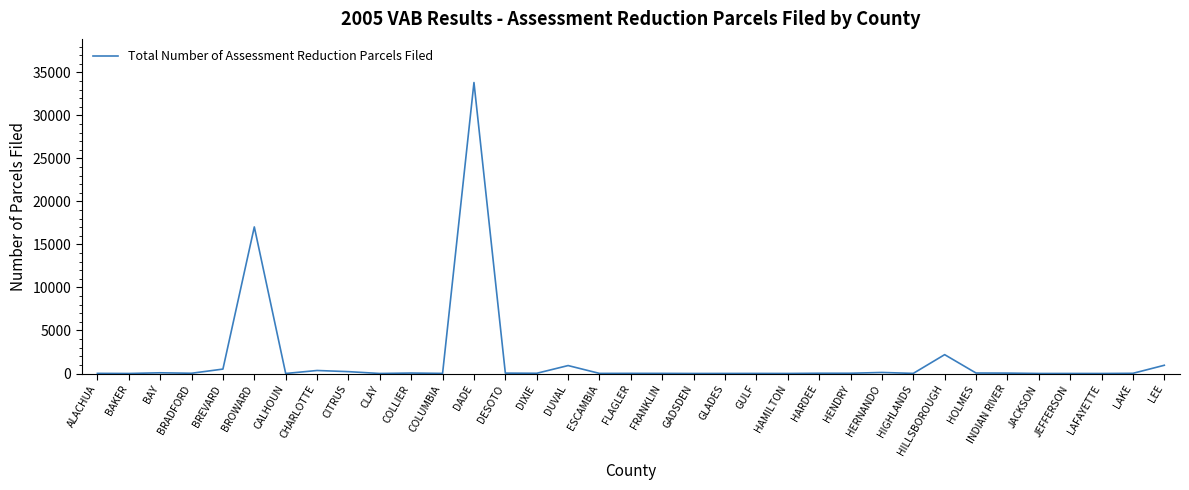

The value at DUVAL is 923. True or false?

True